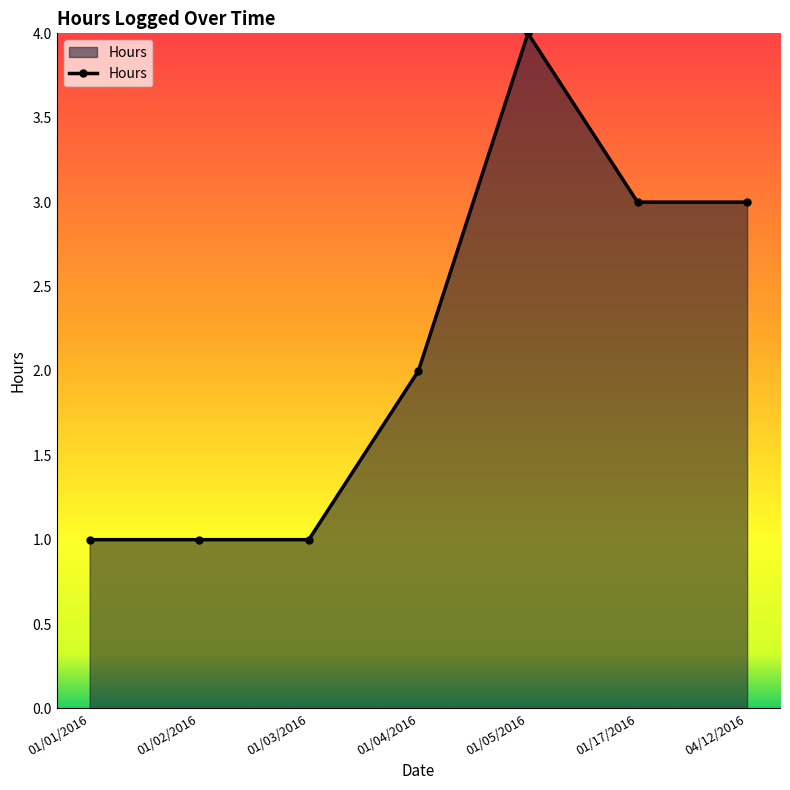

Reading left to right, extract all data points from this chart.

01/01/2016=1	01/02/2016=1	01/03/2016=1	01/04/2016=2	01/05/2016=4	01/17/2016=3	04/12/2016=3